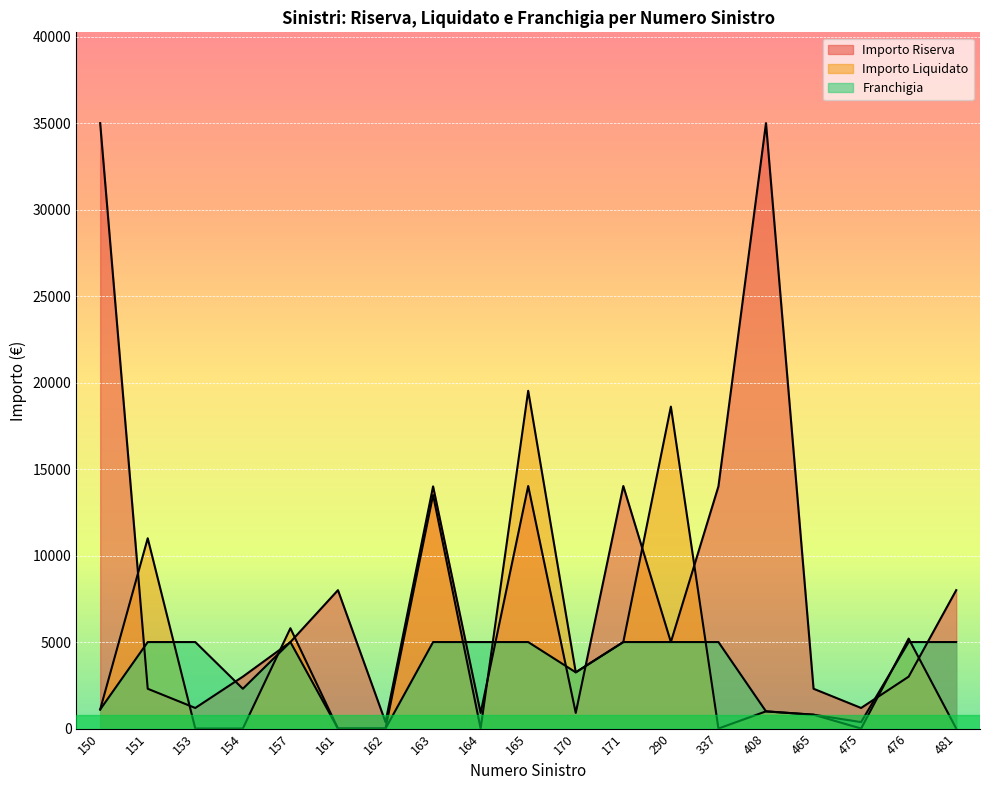

Reading left to right, what are all the values shown in this chart?

Importo Riserva: 35000.0	2300.0	1189.5	3000.0	5000.0	8000.0	372.0	14000.0	903.4	14020.0	903.4	14020.0	5000.0	14000.0	35000.0	2300.0	1189.5	3000.0	8000.0
Importo Liquidato: 1100.0	11000.0	0.0	0.0	5800.0	0.0	0.0	13500.0	0.0	19525.5	3250.0	5000.0	18611.3	0.0	993.0	800.0	0.0	5200.0	0.0
Franchigia: 1100.0	5000.0	5000.0	2300.0	5000.0	0.0	0.0	5000.0	5000.0	5000.0	3250.0	5000.0	5000.0	5000.0	993.0	800.0	372.0	5000.0	5000.0